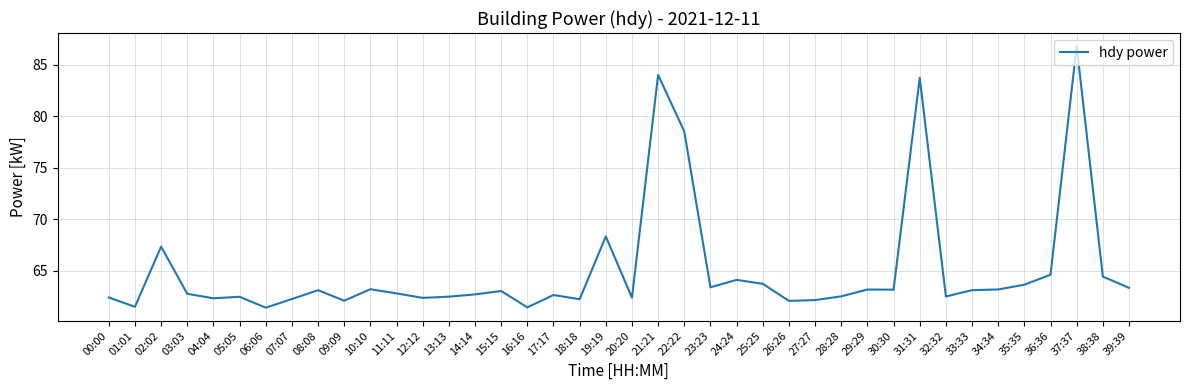

What position from the right is 05:05?

35